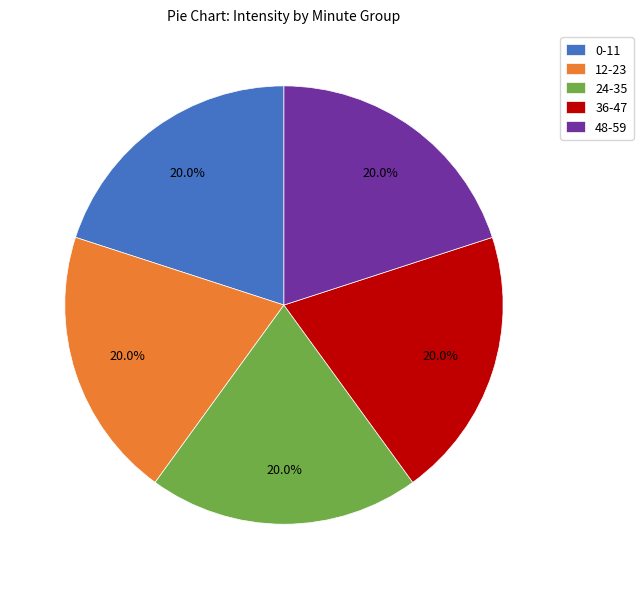

What portion of the pie excludes 12-23?

80.0%